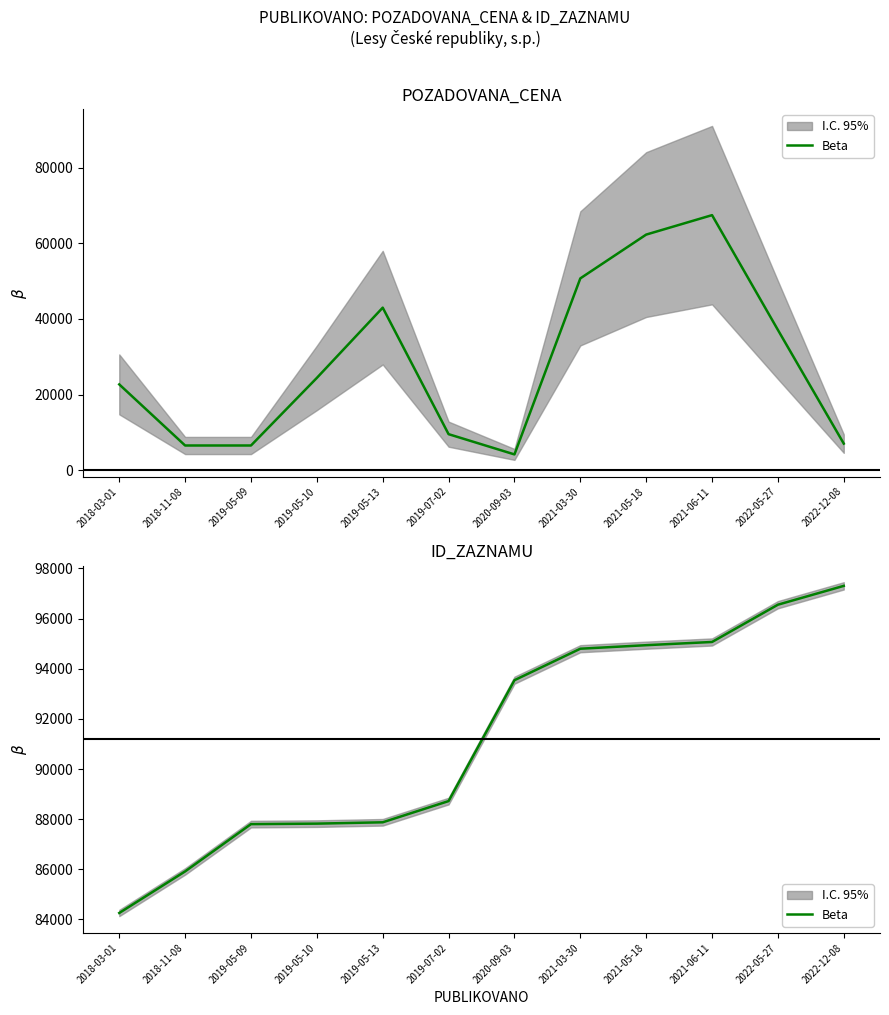

Is it true that the value at 2021-05-18 is 142640?

False